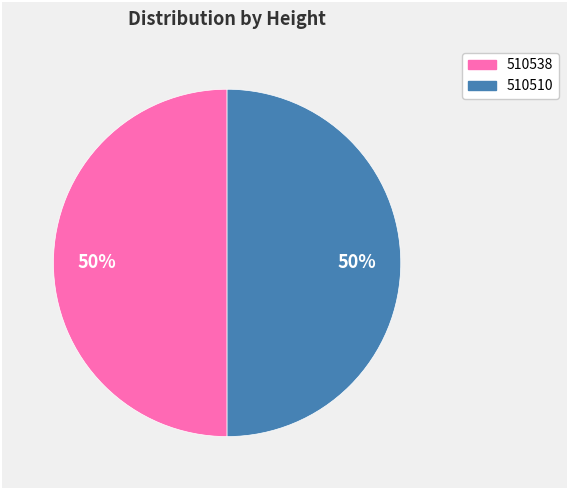

Do 510510 and 510538 together represent more than half of the pie?

Yes